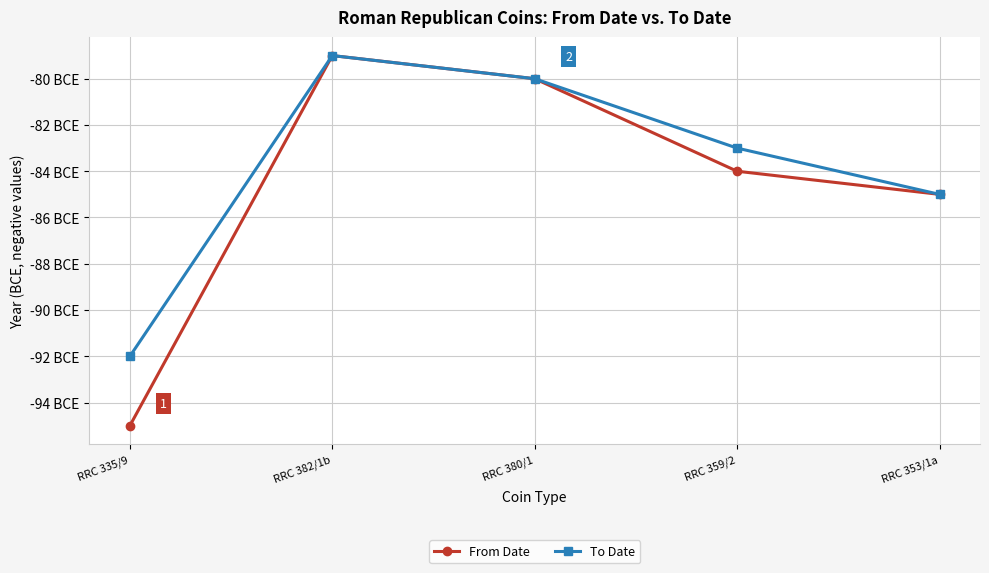

Does the chart have visible grid lines?

Yes